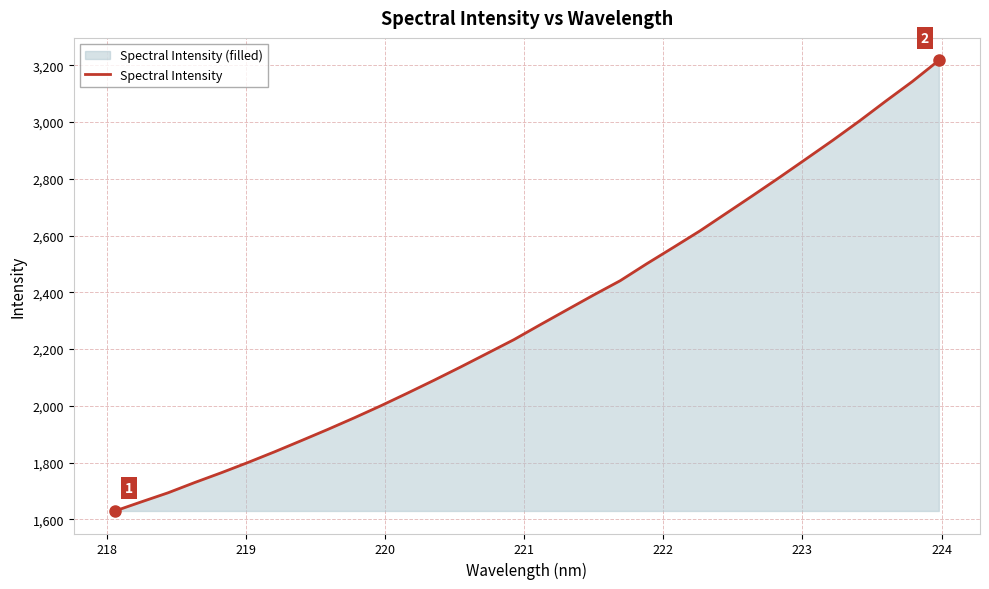

What is the difference between the maximum and minimum values?

1587.9